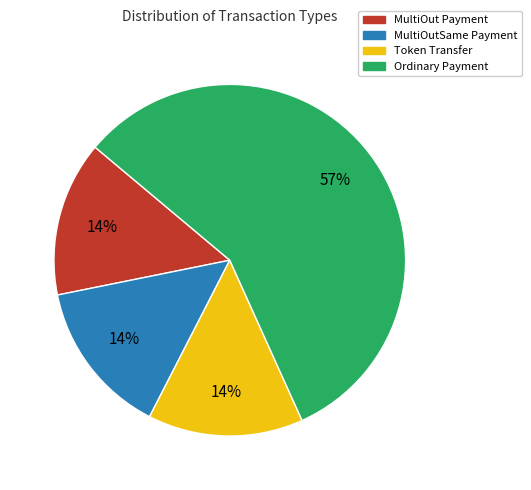

To the nearest percent, what percentage of the pie is MultiOutSame Payment?

14%